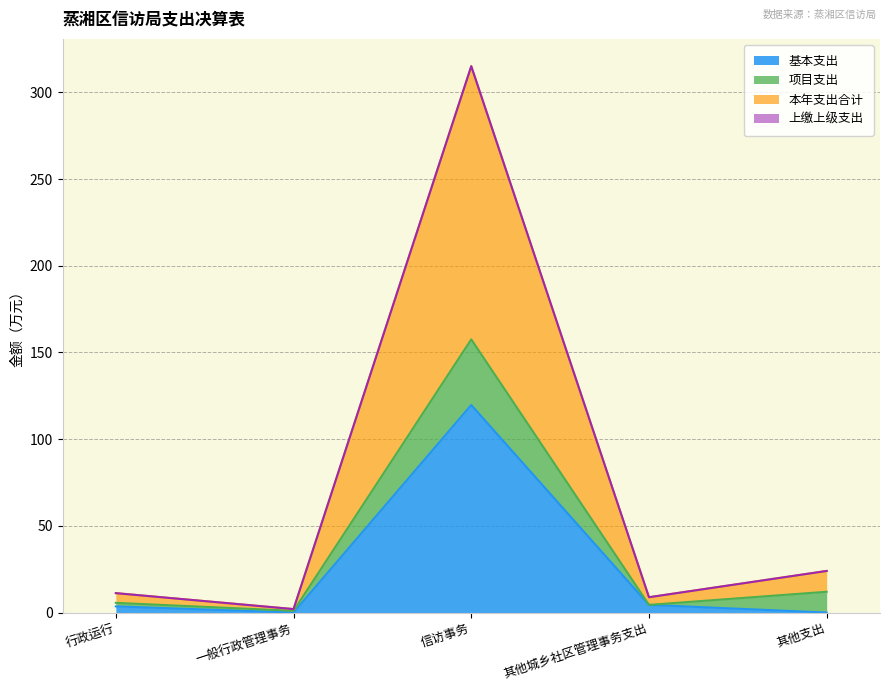

True or false: 本年支出合计 has more than 0 points higher than both neighbors.

True